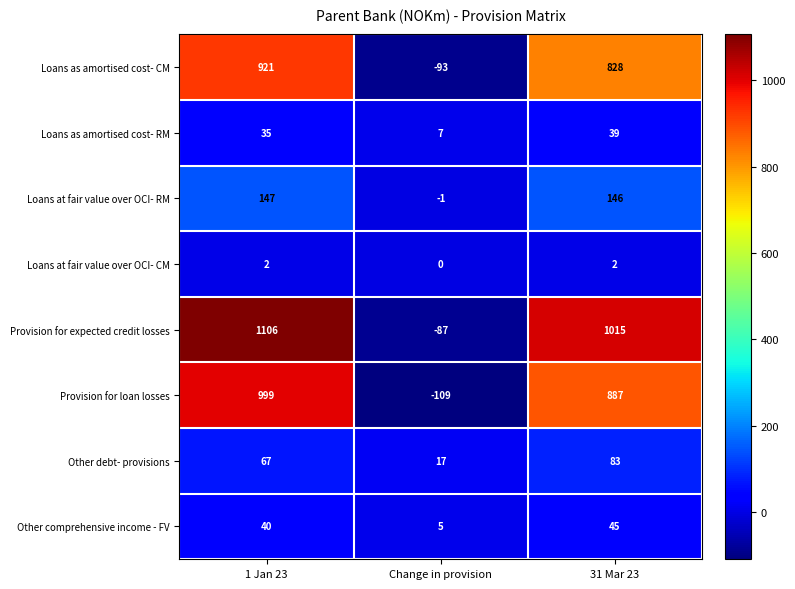

Is it true that Other debt- provisions equals 6 at Change in provision?

False